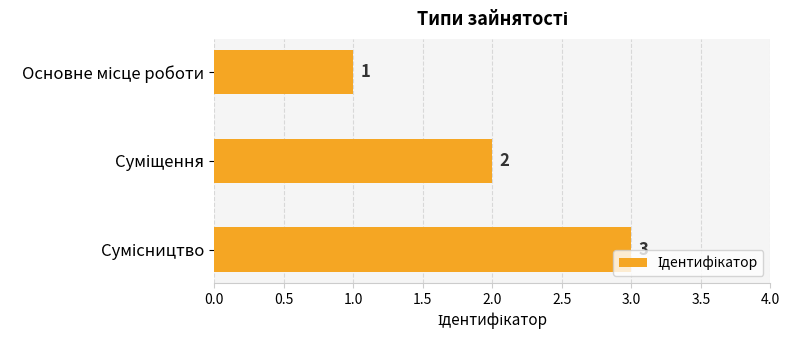

What is the value of the 3rd bar from the top?

3